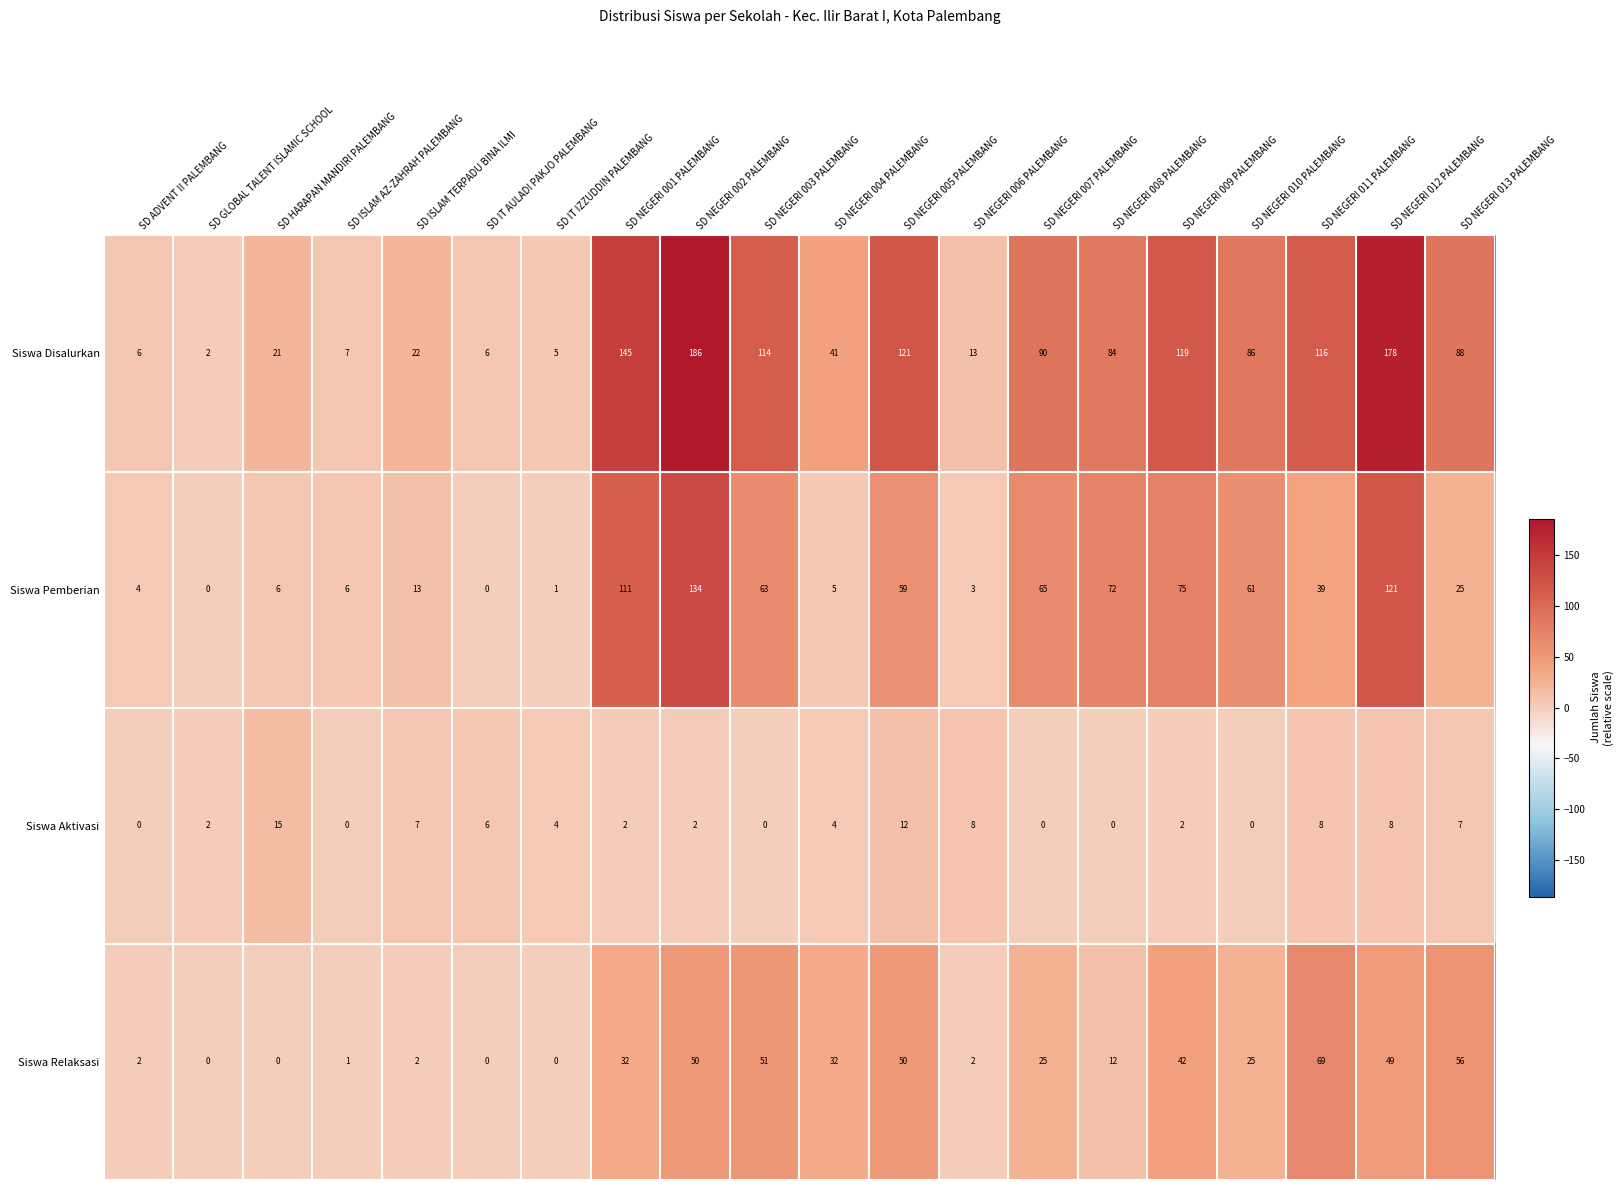

List the series in order of their overall mean, highest first.

Siswa Disalurkan, Siswa Pemberian, Siswa Relaksasi, Siswa Aktivasi